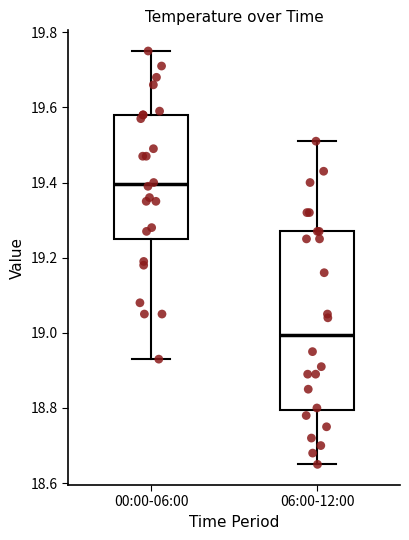

Which box is the tallest, from its lower edge to its upper edge?

06:00-12:00